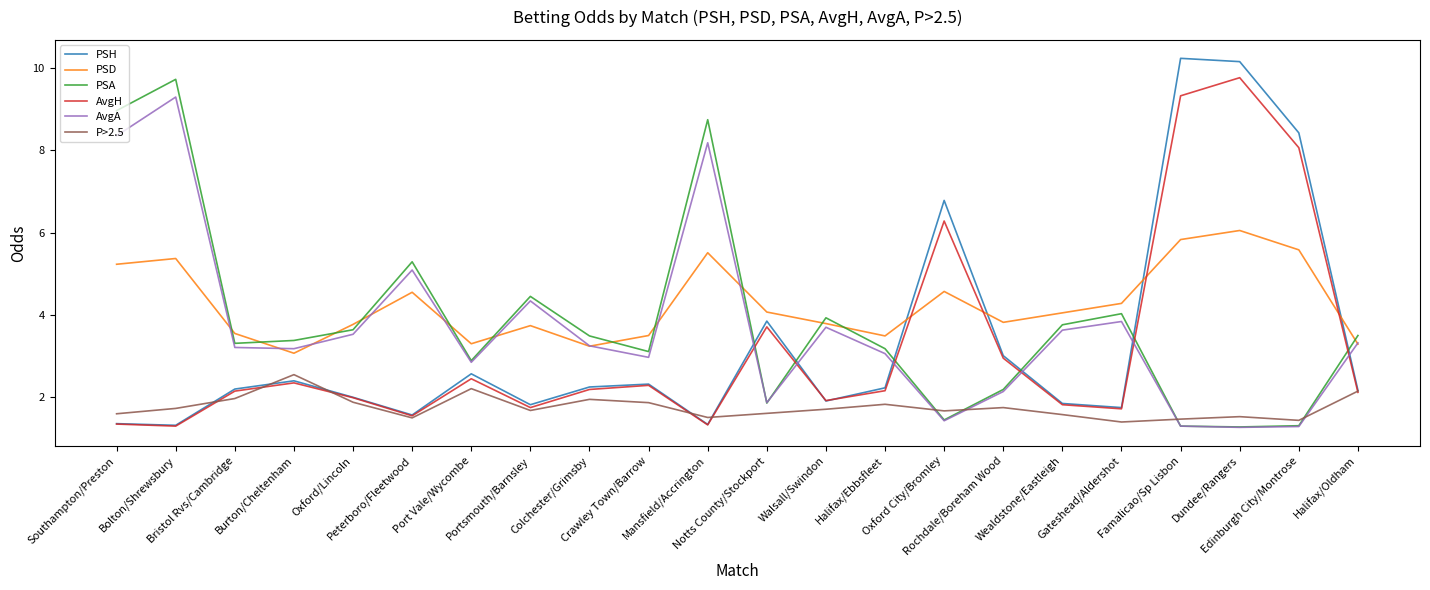

Which series has the largest total across all categories?

PSD